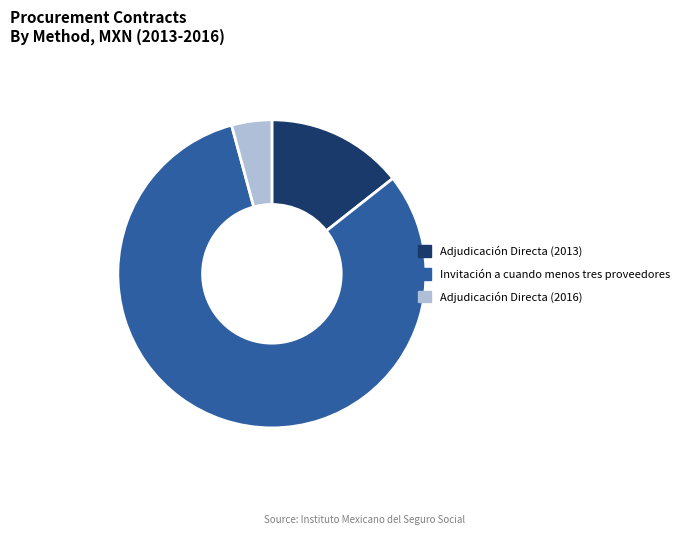

True or false: Adjudicación Directa (2013) accounts for 28% of the total.

False